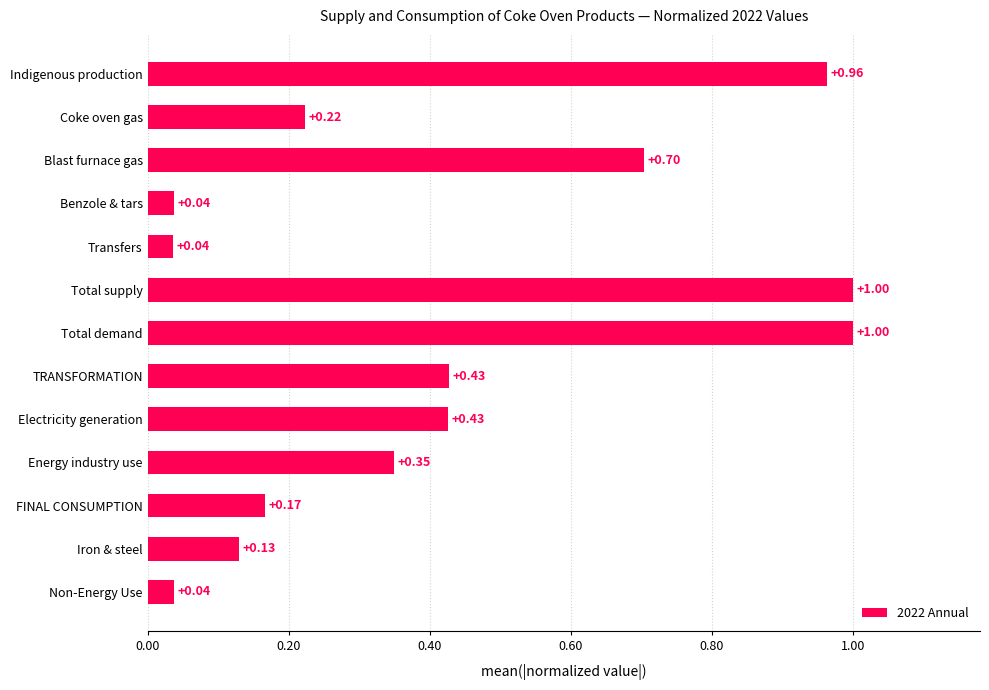

What is the change in value from Iron & steel to Coke oven gas?

+0.1